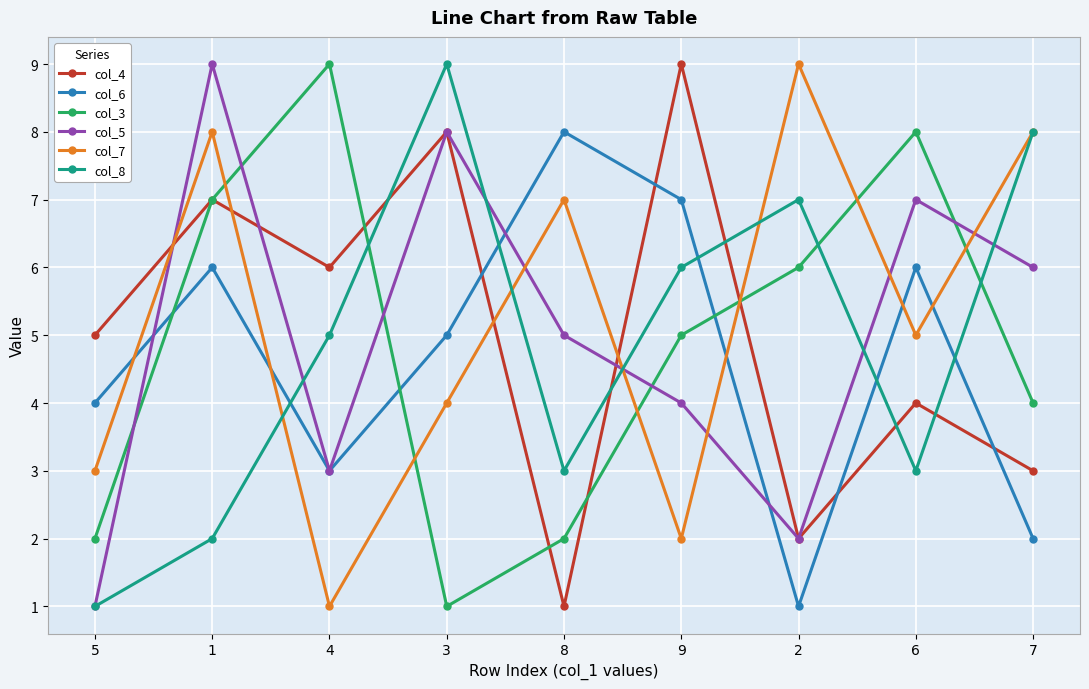

What position from the left is 3?

4